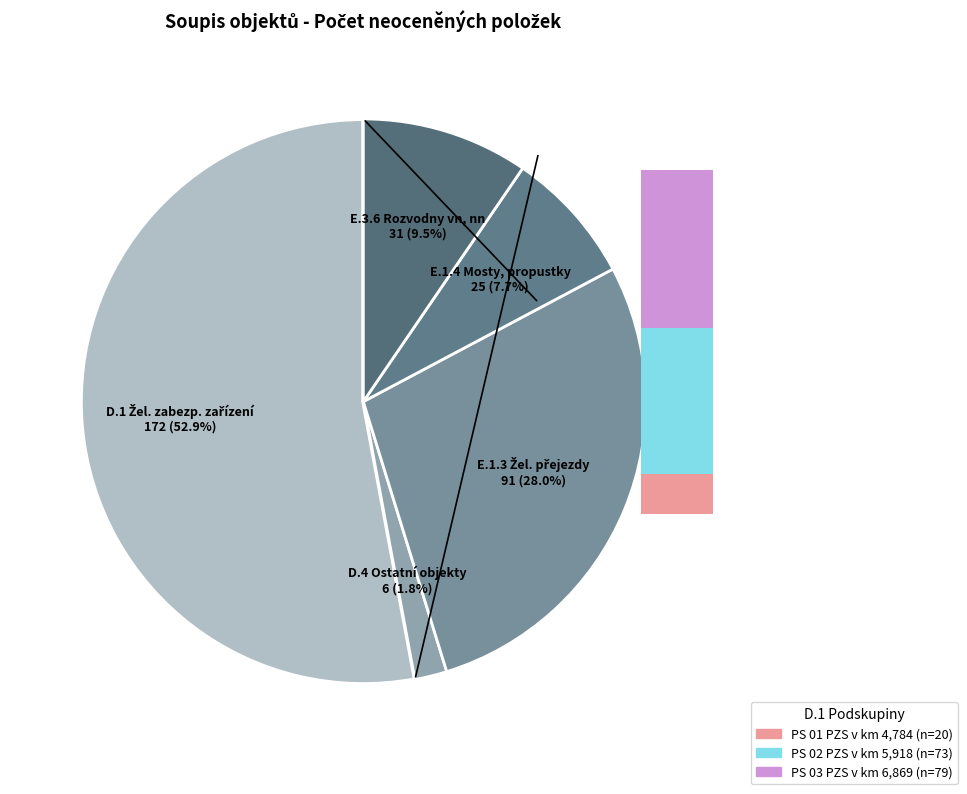

Rank the categories by value from highest to lowest.

D.1 Železniční zabezpečovací zařízení, E.1.3 Železniční přejezdy, E.3.6 Rozvodny vn, nn, osvětlení, E.1.4 Mosty, propustky, zdi, D.4 Ostatní objekty